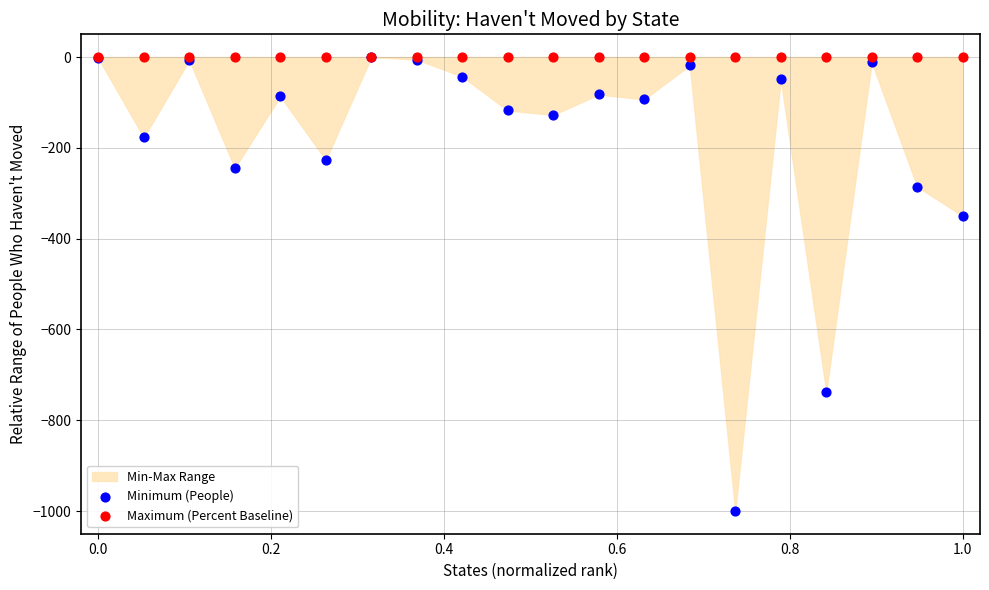

In the Minimum (People) series, what Y value is closest to -500?

-350.0